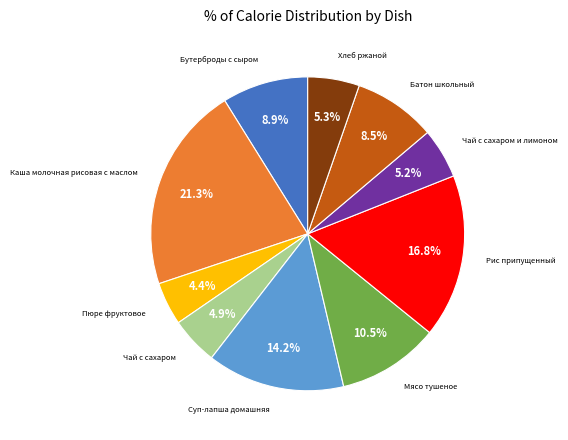

Is it true that Хлеб ржаной is 5% of the pie?

True